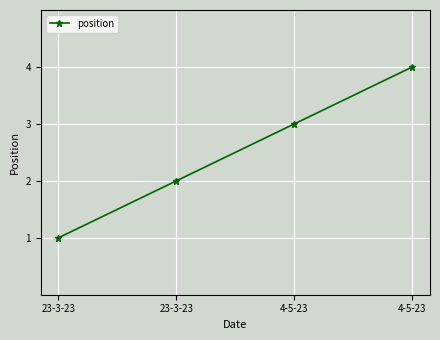

Reading left to right, extract all data points from this chart.

1	2	3	4